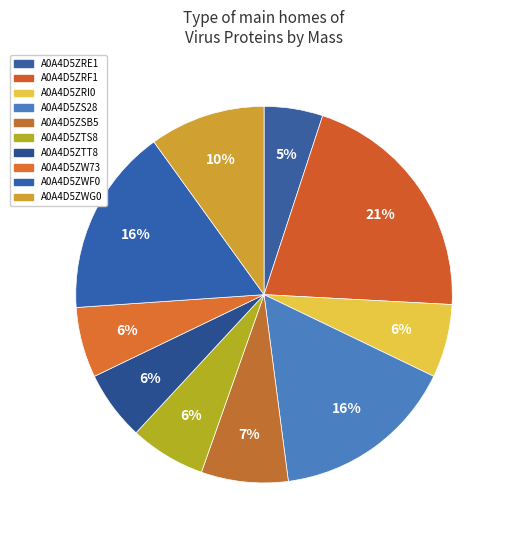

To the nearest percent, what is the difference between the largest and smallest slice percentages?

16%